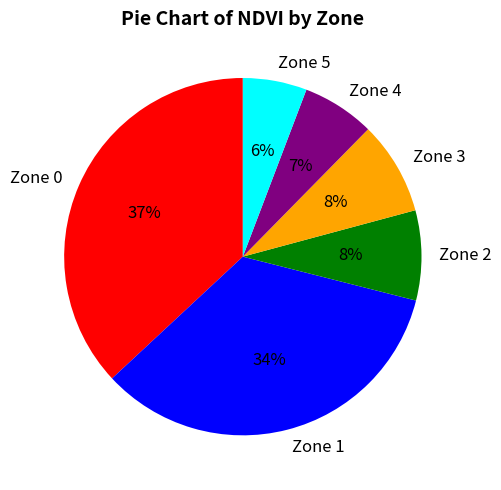

To the nearest percent, what is the average slice percentage?

17%